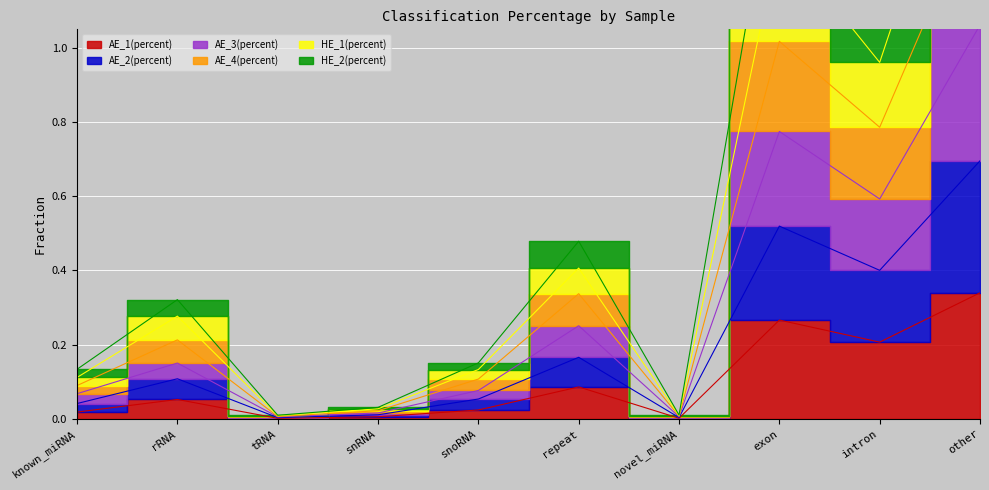

True or false: HE_2(percent) and AE_3(percent) cross at least once.

False